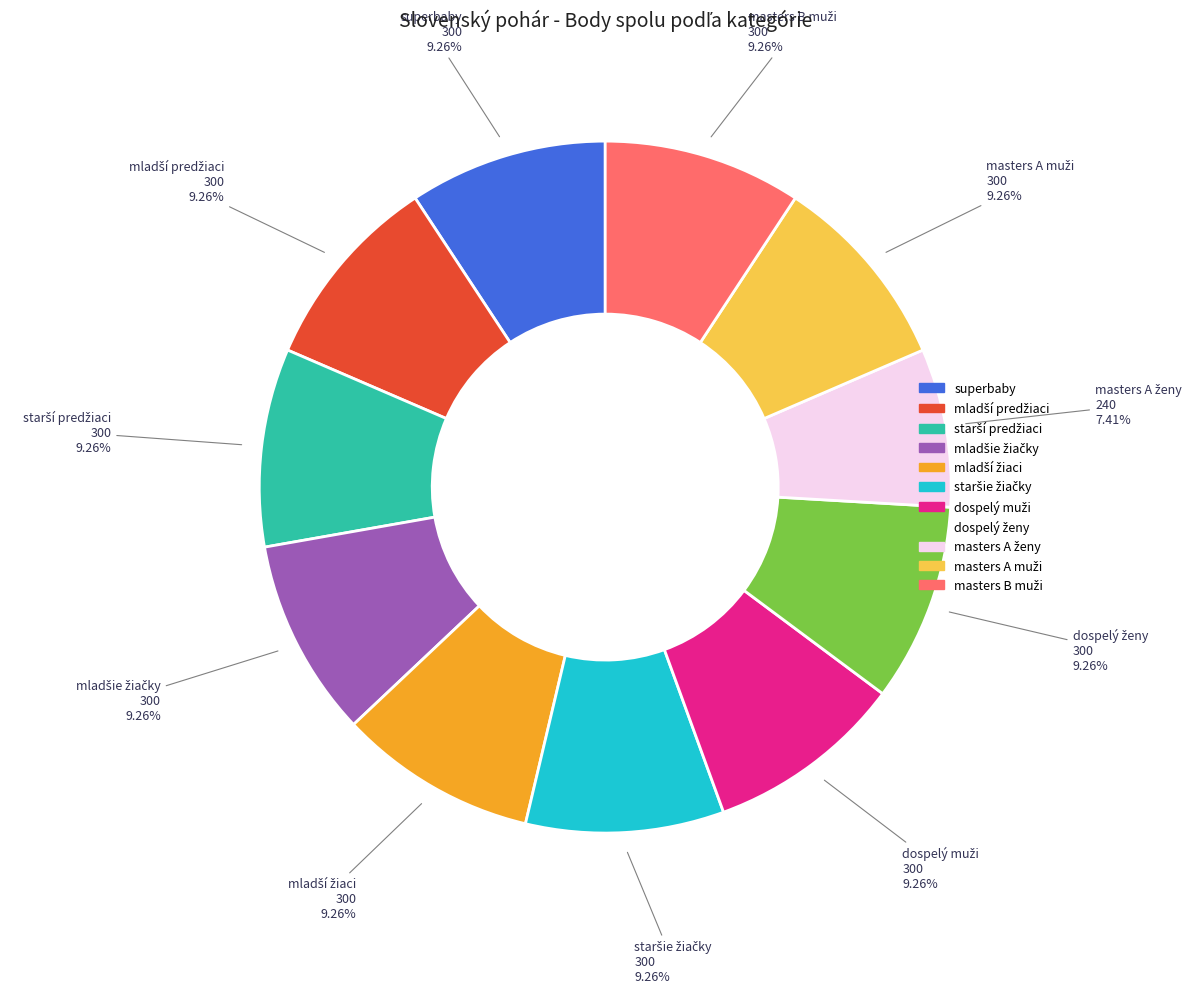

Count the number of slices in the pie.

11